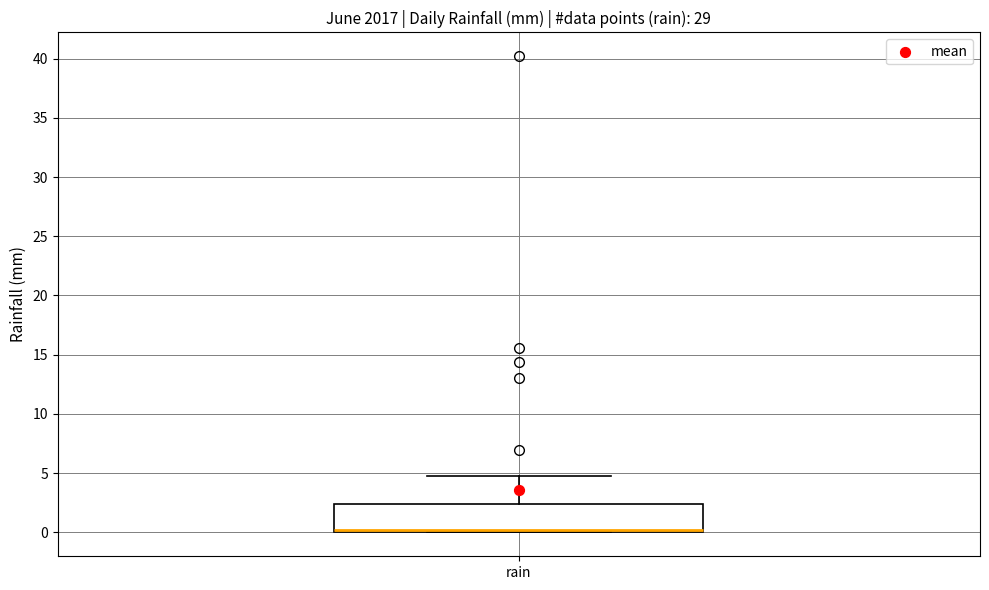

Read this box plot against the y-axis: the position of the median line, the range covered by the box, and the ends of both whiskers. The values are not printed on the chart, so give them approximately, as read against the axis.

median 0.0 (just above the box's lower edge), box 0.0 to 2.5, whiskers 0.0 to 5.0